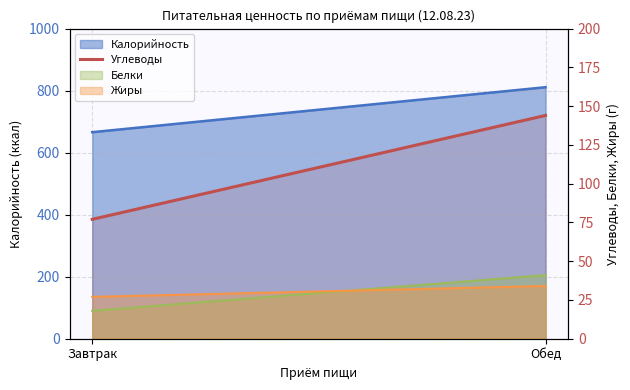

What is the label of the 1st point from the left?

Завтрак